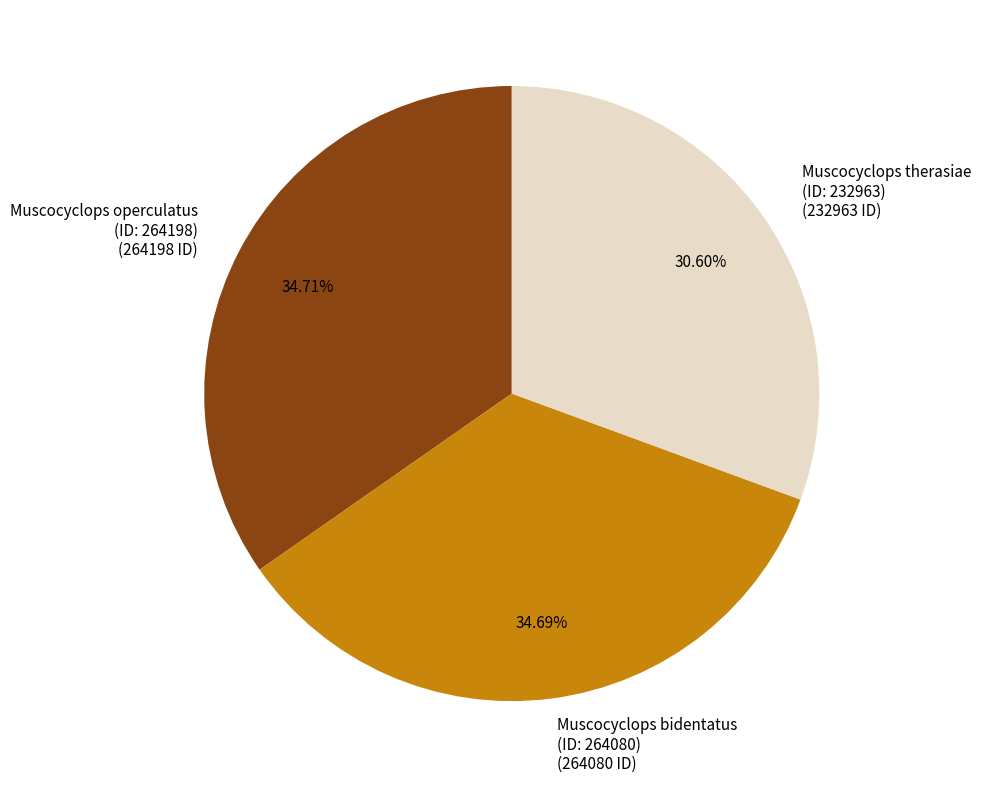

To the nearest percent, what is the average slice percentage?

33%